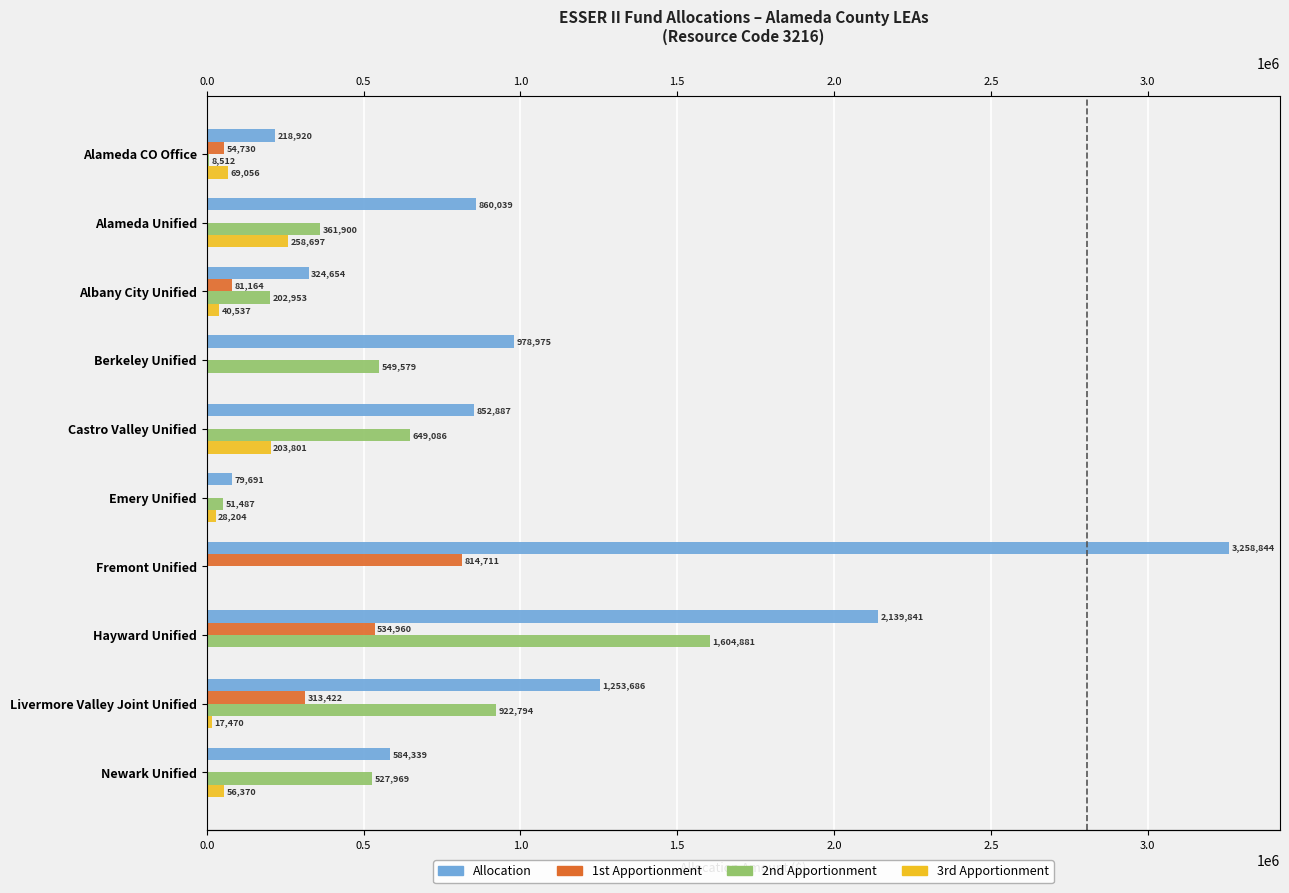

What is the value of the 3rd Apportionment bar at the 9th from the left?

17470